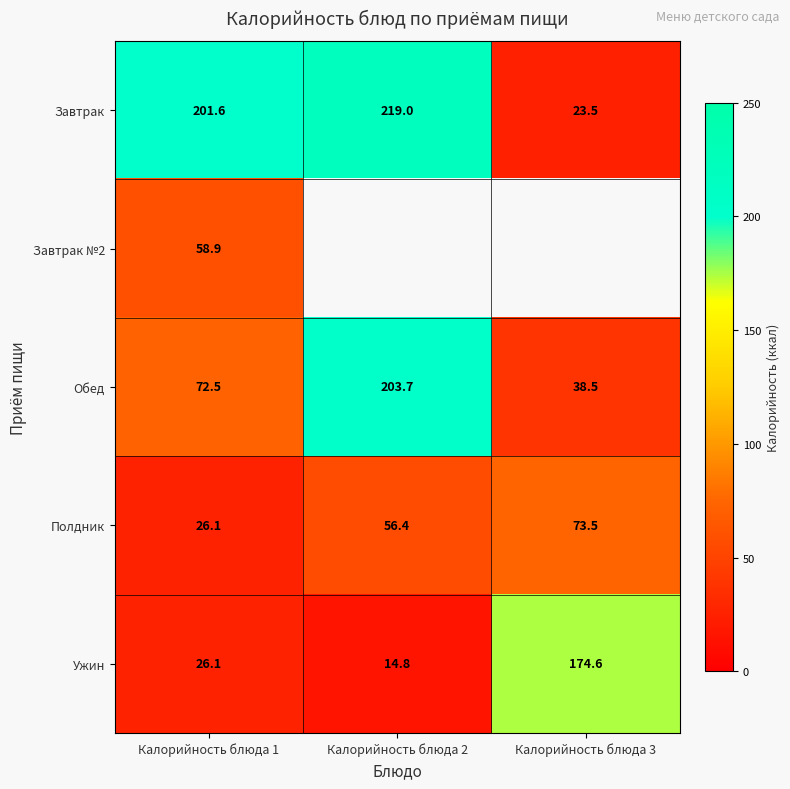

Rank the categories by Обед value from lowest to highest.

Калорийность блюда 3, Калорийность блюда 1, Калорийность блюда 2